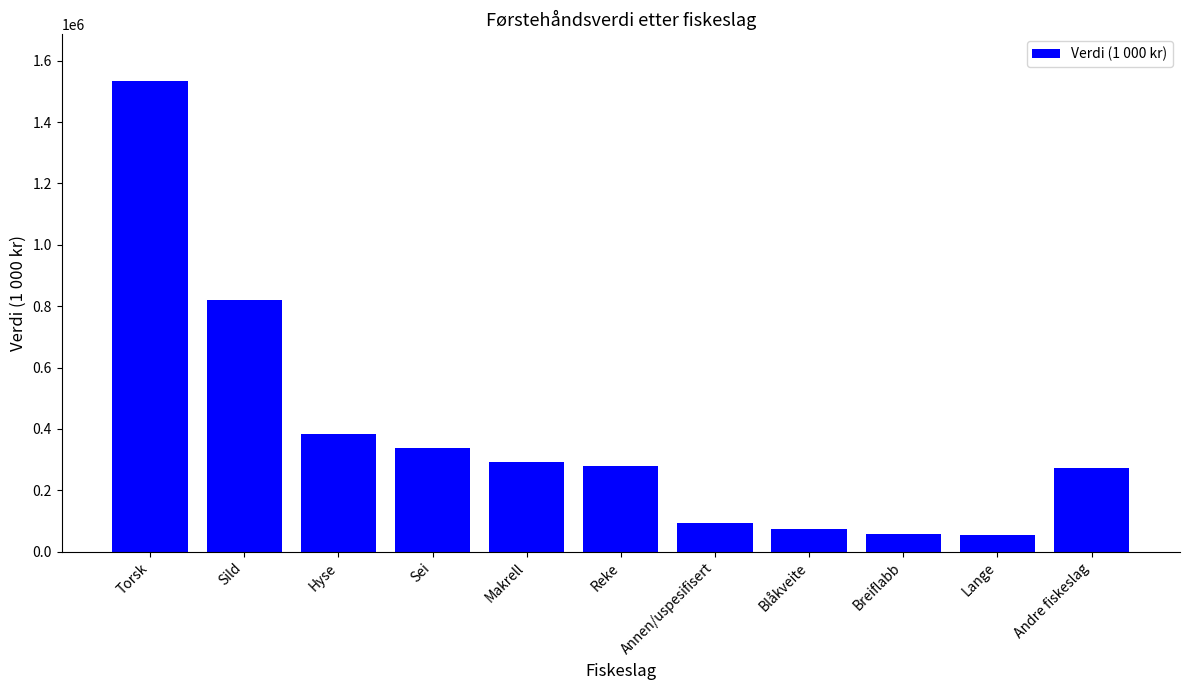

Are the bars horizontal?

No